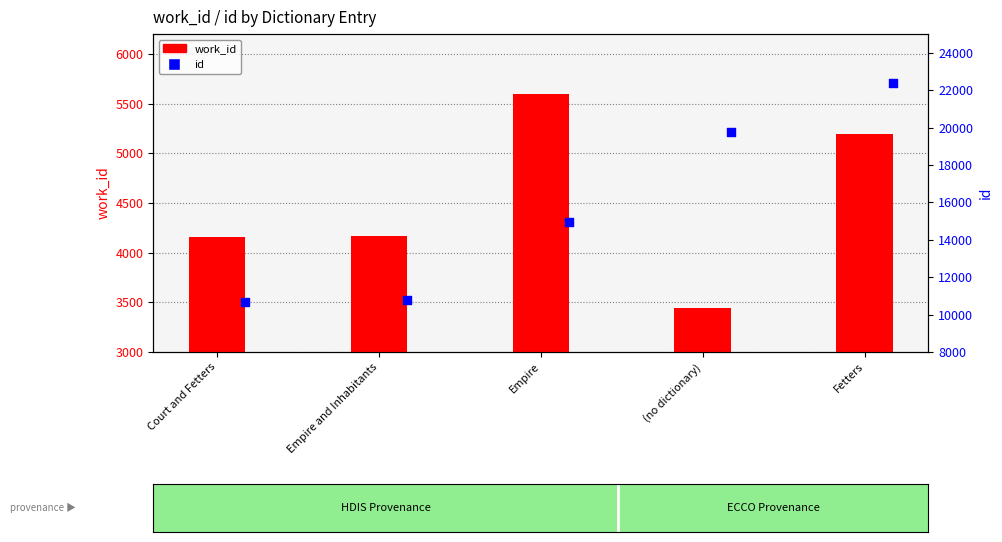

At how many categories does at least one series exceed 11720?

3